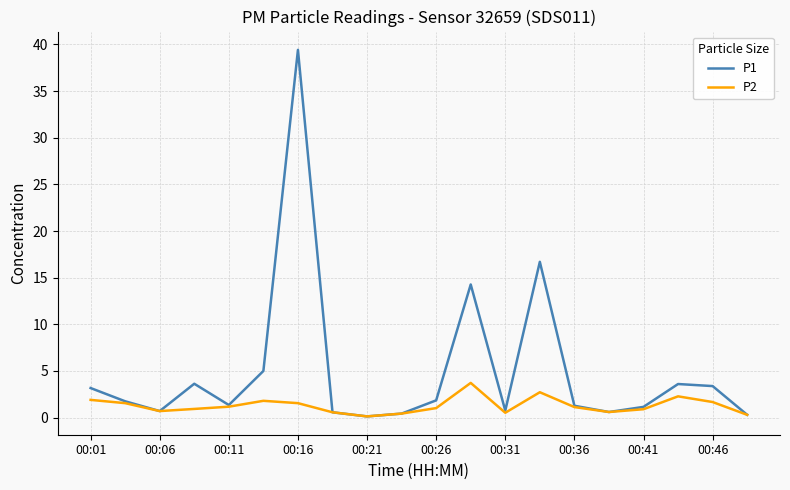

What is the maximum value shown in the chart?

39.4